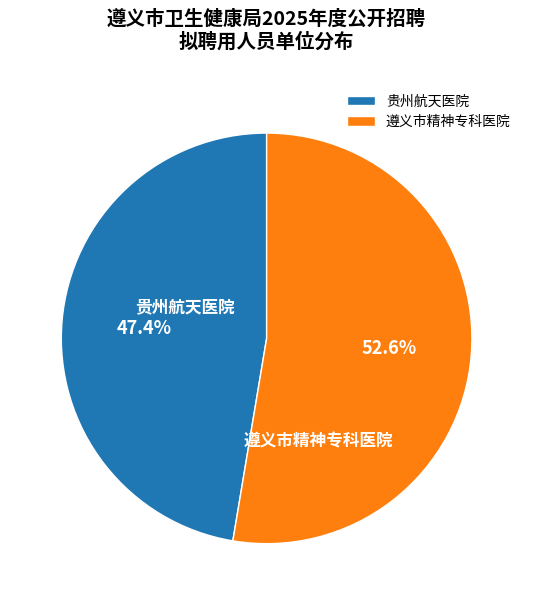

Which has a higher value, 遵义市精神专科医院 or 贵州航天医院?

遵义市精神专科医院